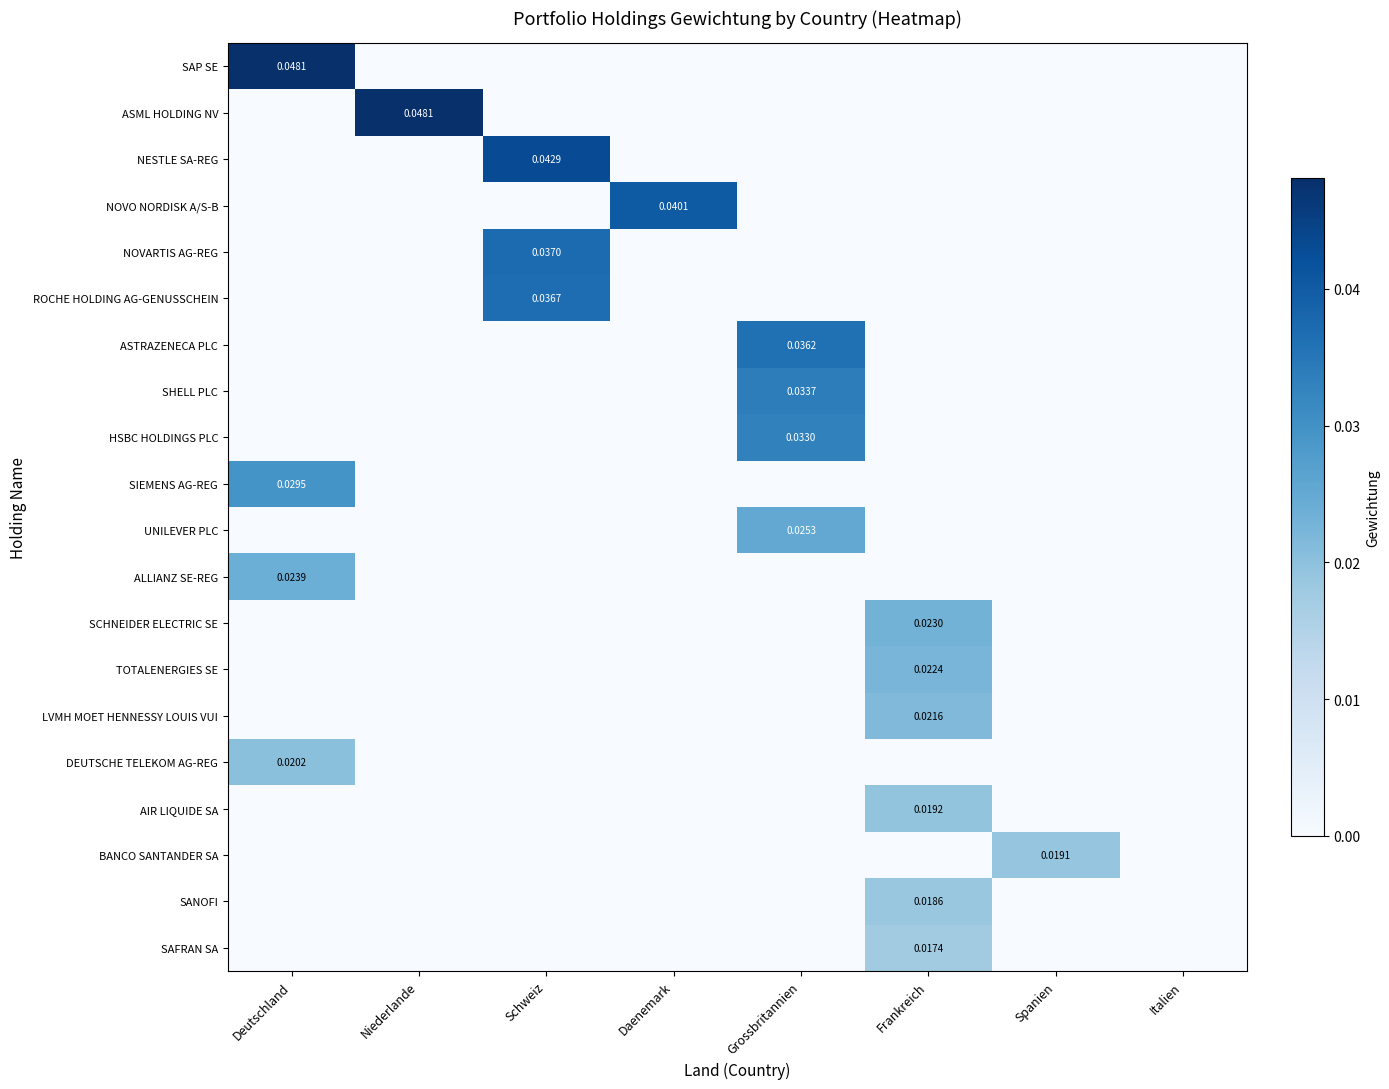

How many positive values does the BANCO SANTANDER SA series have?

1